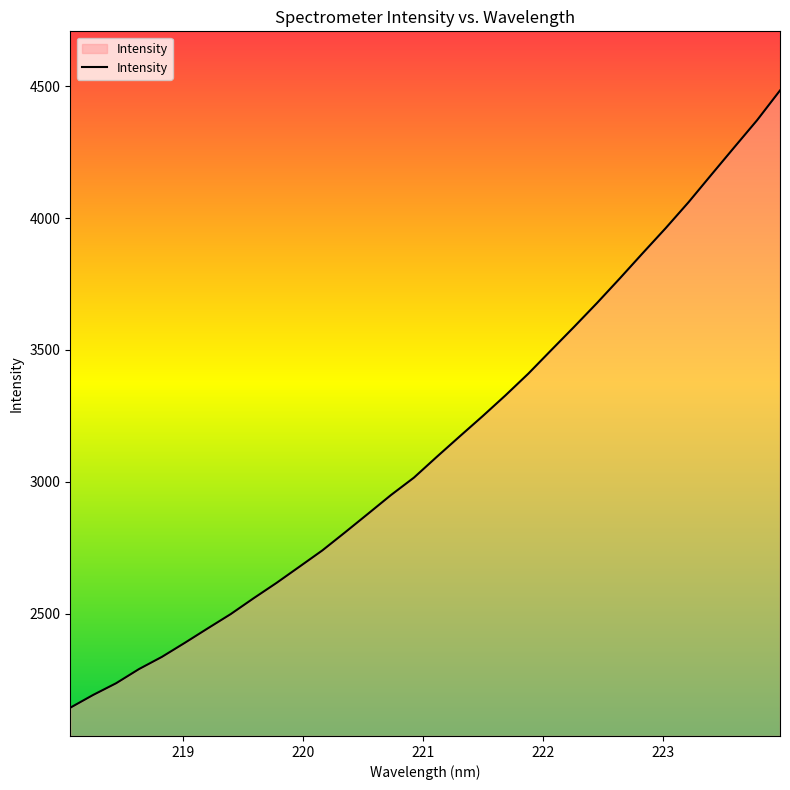

What is the difference between the maximum and minimum values?

2340.2